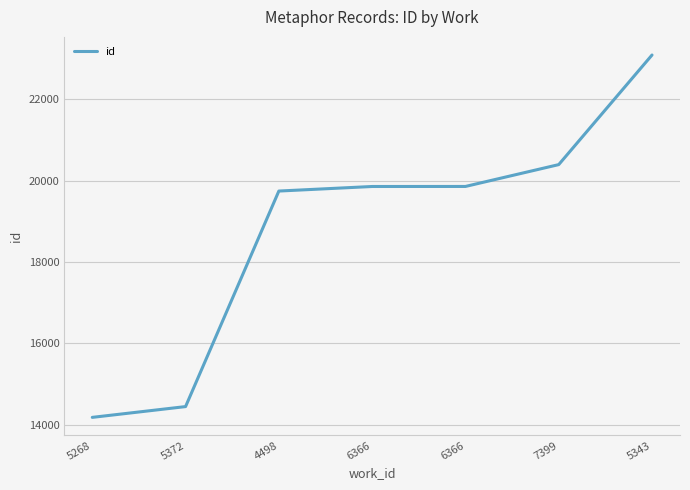

Which label corresponds to the largest value in the chart?

5343